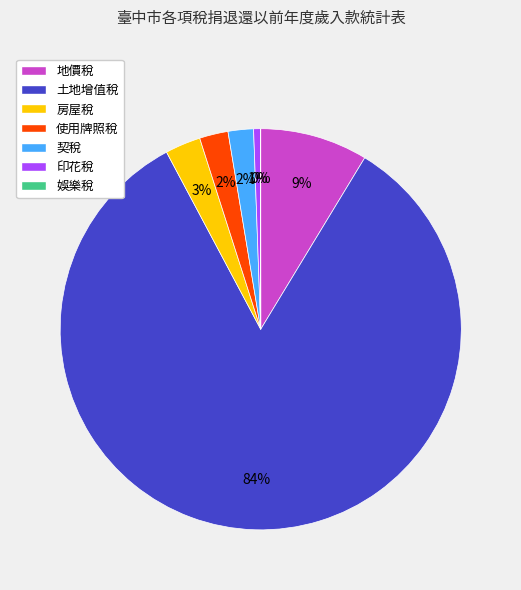

Is there any slice that represents more than half of the pie?

Yes